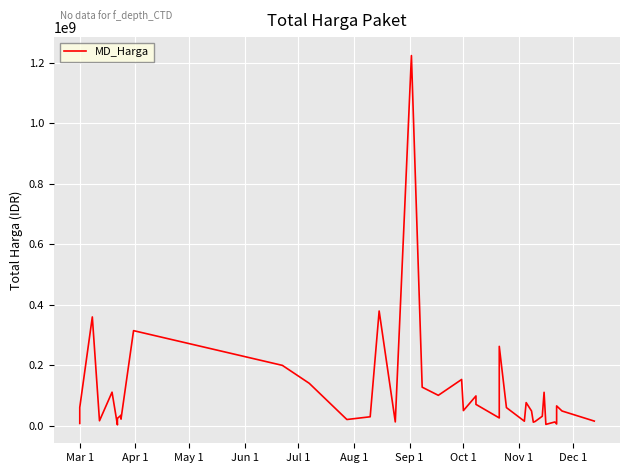

What is the change in value from Oct 1 to 21?

+15345495